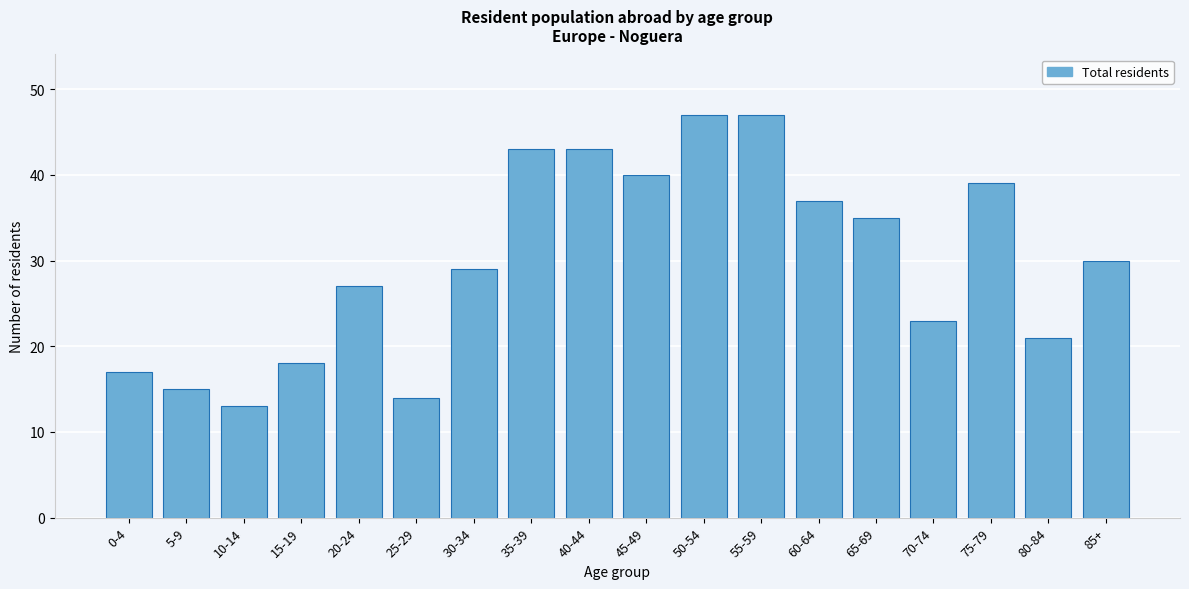

Reading left to right, extract all data points from this chart.

0-4=17	5-9=15	10-14=13	15-19=18	20-24=27	25-29=14	30-34=29	35-39=43	40-44=43	45-49=40	50-54=47	55-59=47	60-64=37	65-69=35	70-74=23	75-79=39	80-84=21	85+=30